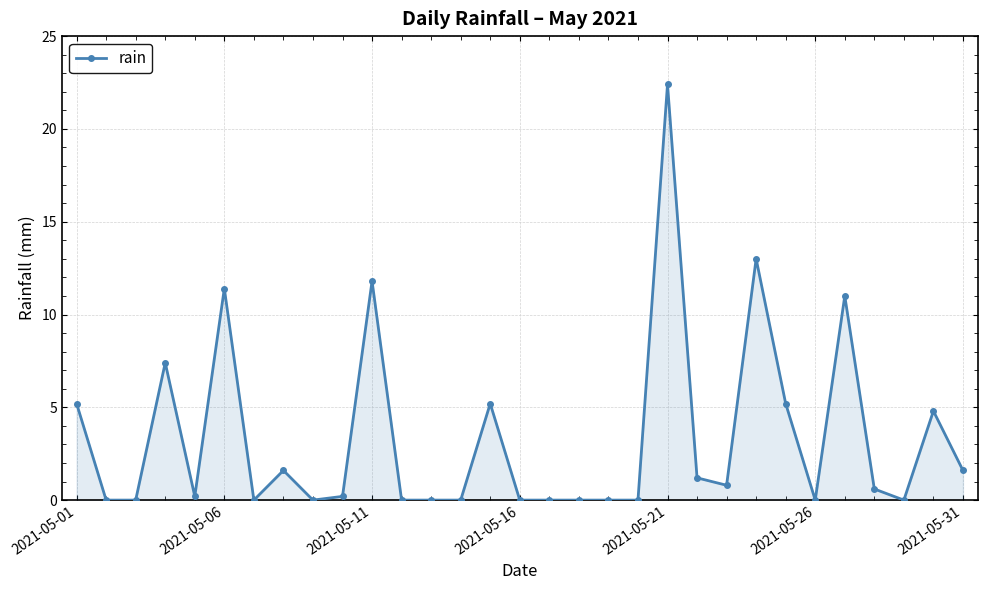

What is the difference between the second highest and minimum values?

13.0